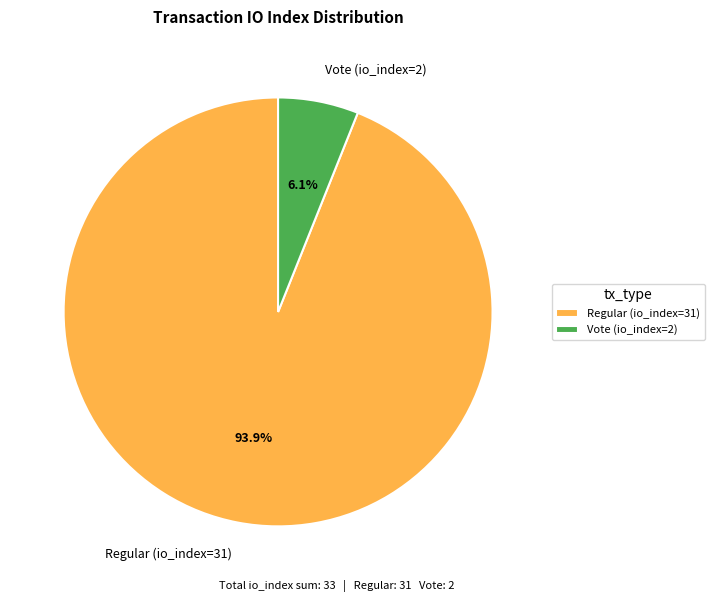

To the nearest percent, what is the combined percentage of Regular (io_index=31) and Vote (io_index=2)?

100%